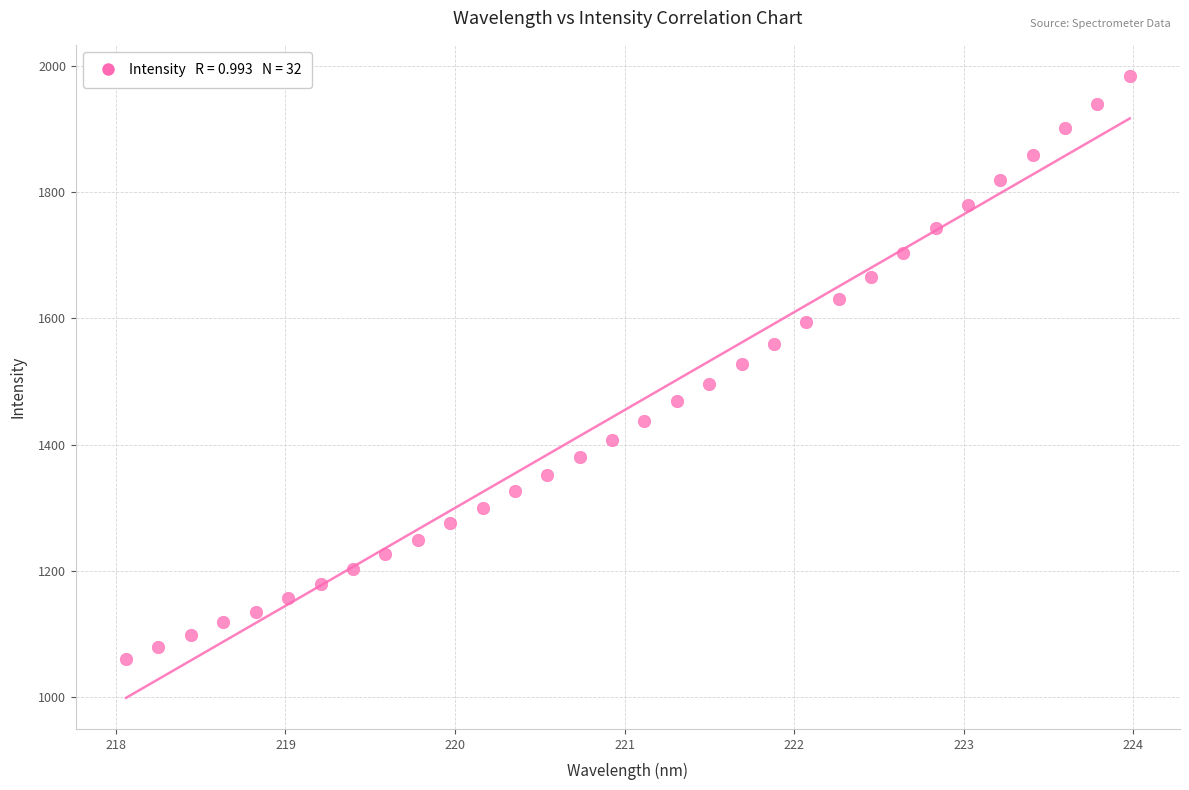

What is the range of Y values (max minus min)?

923.0